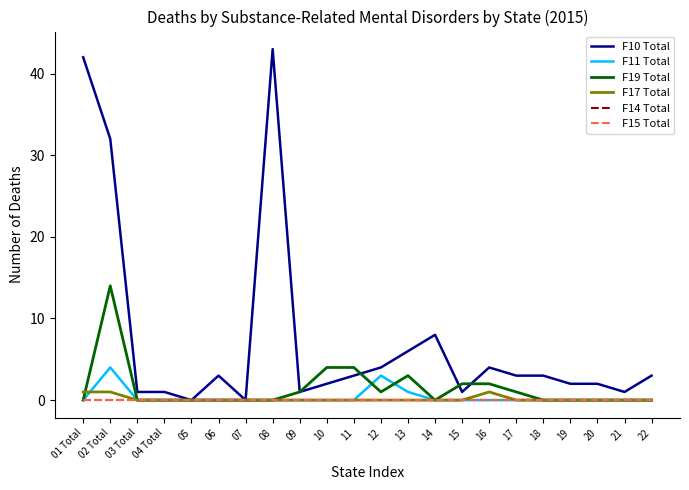

Which series changed the most between 01 Total and 17?

F10 Total